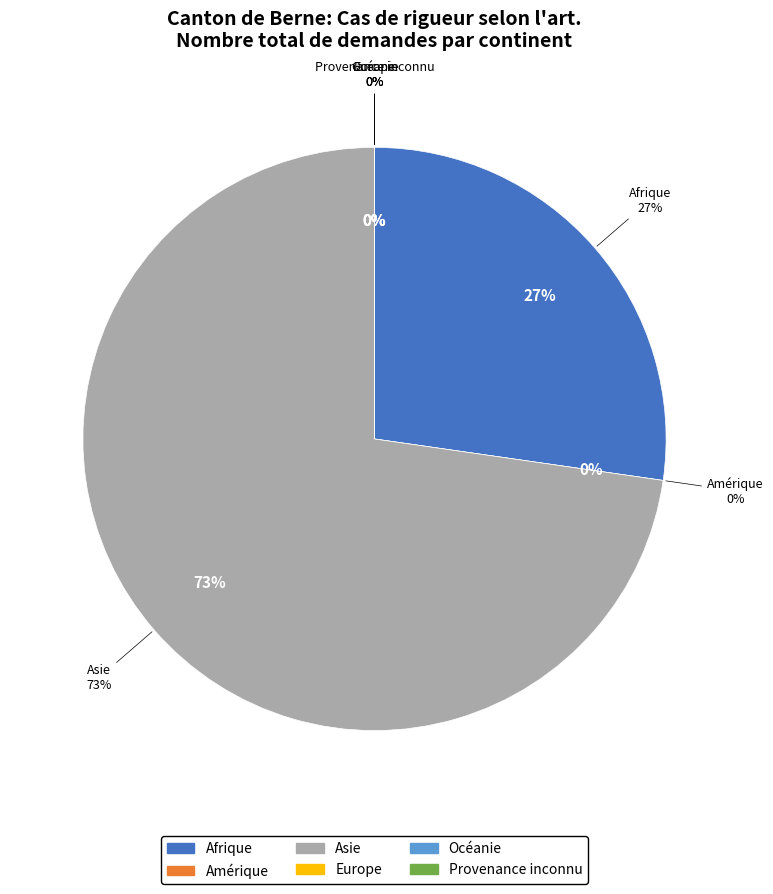

Does any single category account for the majority?

Yes